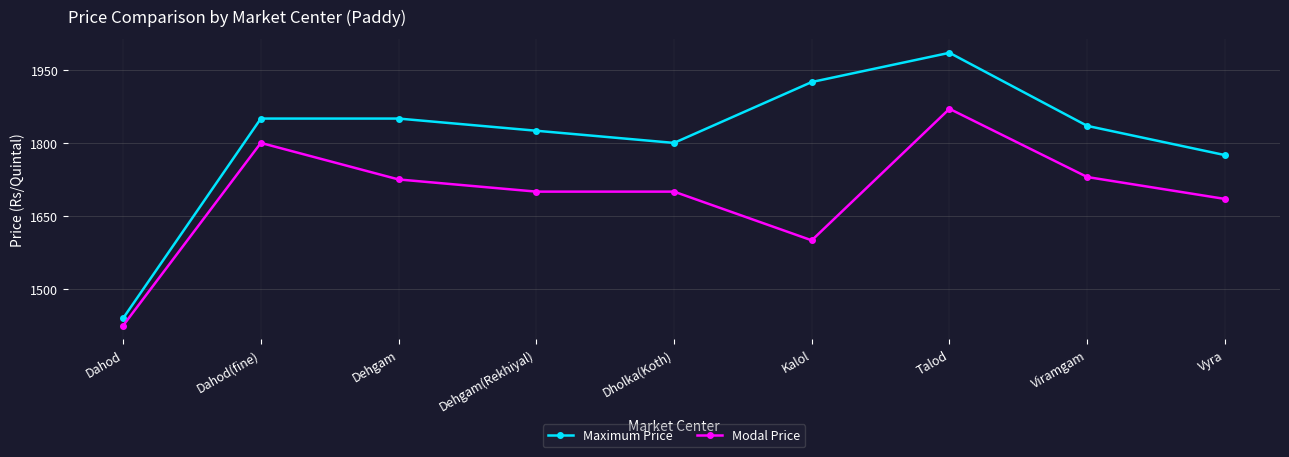

What is the label of the 8th point from the left?

Viramgam